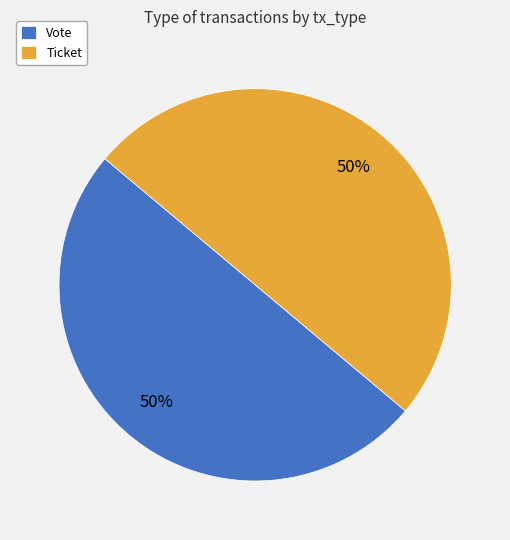

Is the sum of Vote and Ticket greater than half?

Yes